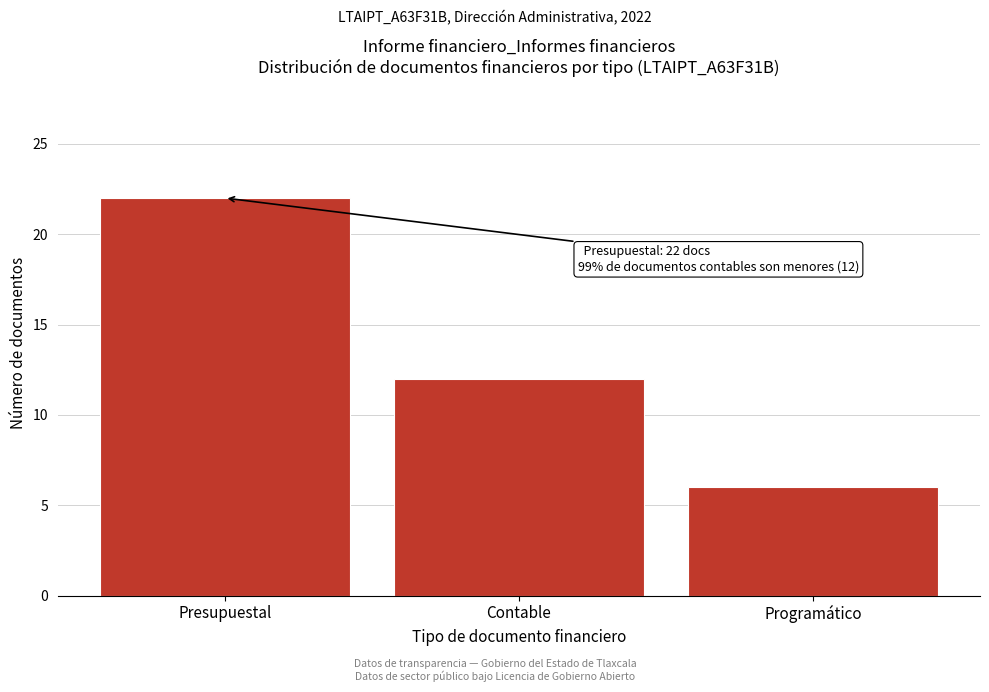

Reading left to right, what are all the values shown in this chart?

Presupuestal=22	Contable=12	Programático=6